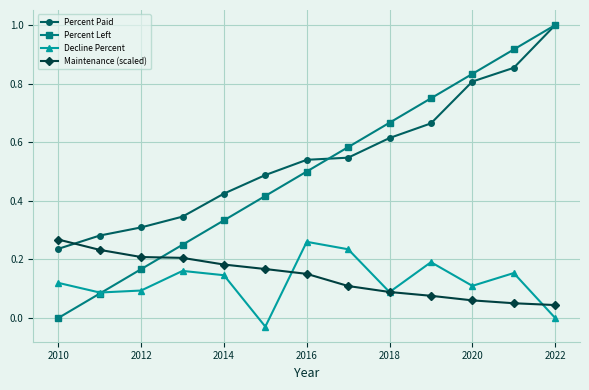

What is the greatest value displayed?

1.0